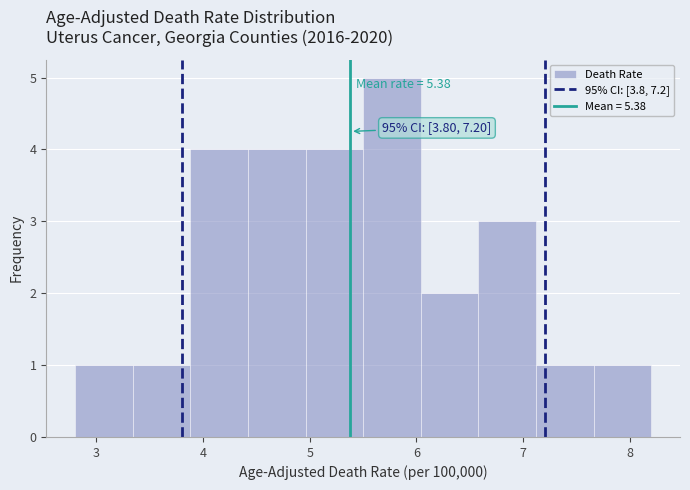

Over which range of the x-axis is the bar tallest?

5.50 to 6.04